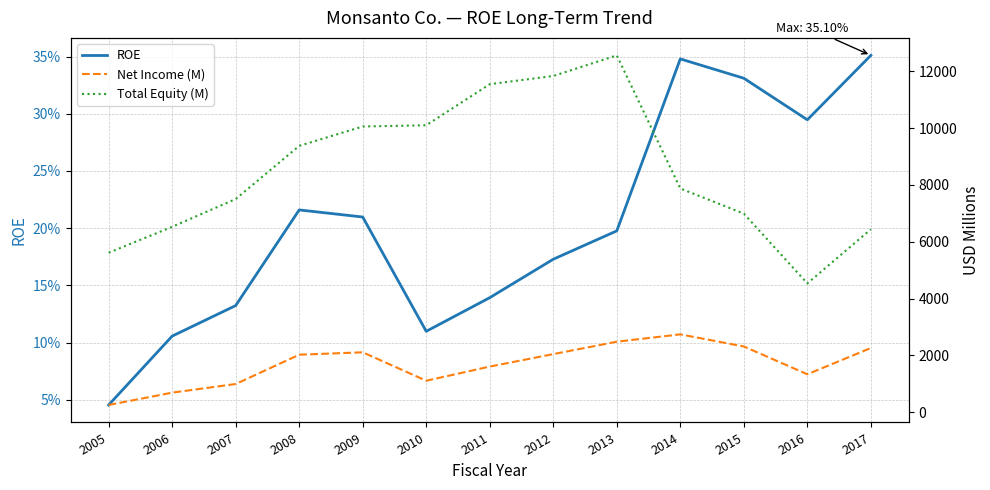

Reading left to right, list all the values displayed in this chart.

ROE: 0.0	0.1	0.1	0.2	0.2	0.1	0.1	0.2	0.2	0.3	0.3	0.3	0.4
Net Income (M): 255.0	689.0	993.0	2024.0	2109.0	1109.0	1607.0	2045.0	2482.0	2740.0	2314.0	1336.0	2260.0
Total Equity (M): 5613.0	6525.0	7503.0	9374.0	10056.0	10099.0	11545.0	11833.0	12559.0	7875.0	6990.0	4534.0	6438.0